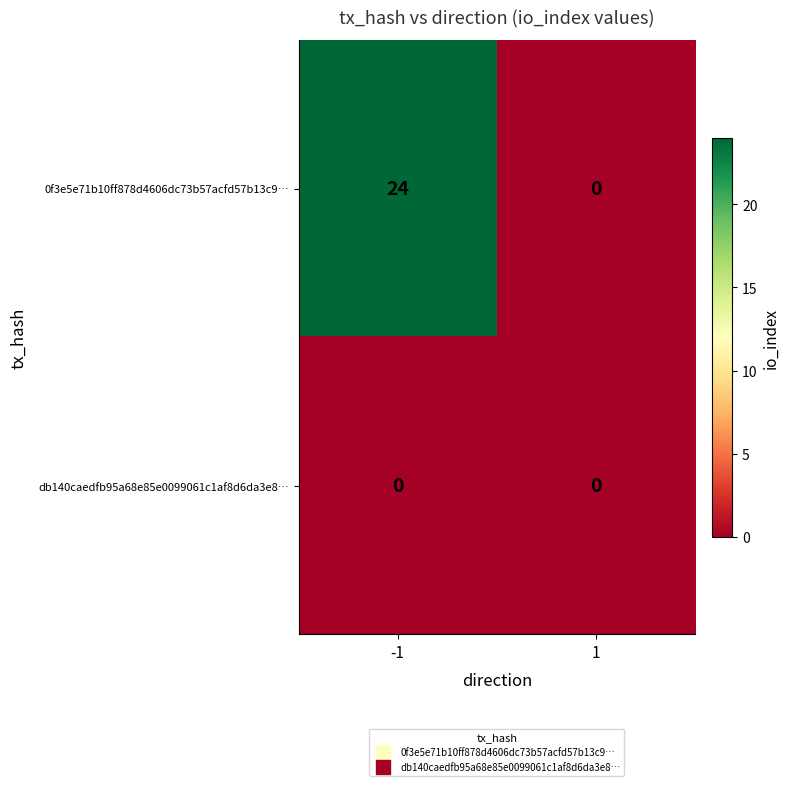

The value of 0f3e5e71b10ff878d4606dc73b57acfd57b13c9… at 1 is 0. True or false?

True